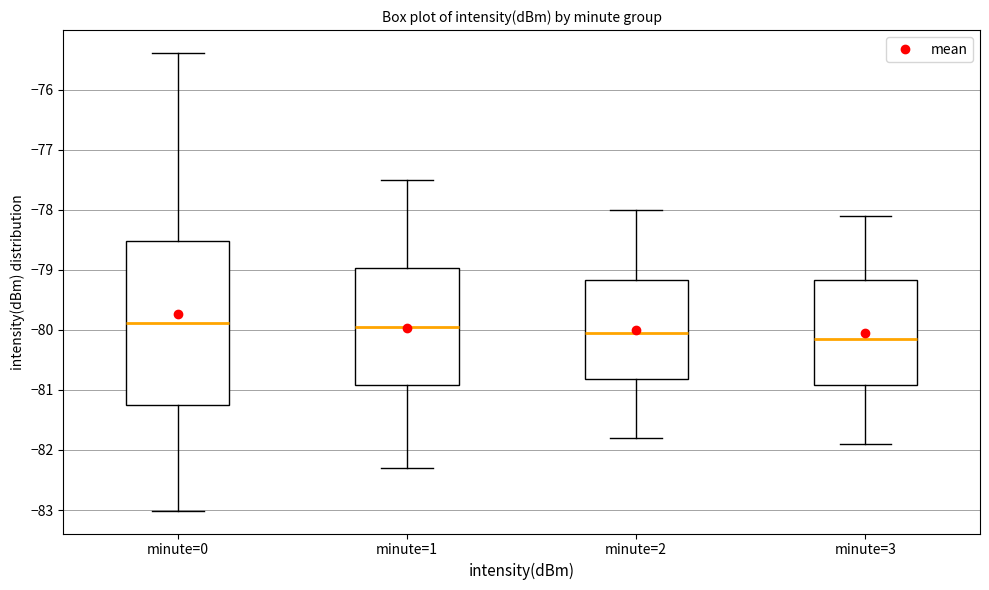

Reading left to right, read every box against the y-axis: the position of its median line, the range the box covers, and the ends of its whiskers. The values are not printed on the chart, so give them approximately, as read against the axis.

minute=0: median -79.9, box -81.2 to -78.5, whiskers -83.0 to -75.4
minute=1: median -79.9, box -80.9 to -79.0, whiskers -82.3 to -77.5
minute=2: median -80.0, box -80.8 to -79.2, whiskers -81.8 to -78.0
minute=3: median -80.1, box -80.9 to -79.2, whiskers -81.9 to -78.1